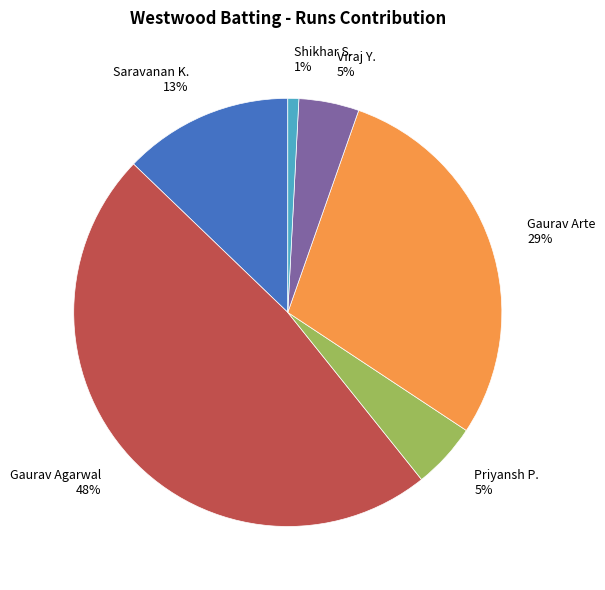

Is the sum of Gaurav Agarwal 48% and Priyansh P. 5% greater than half?

Yes